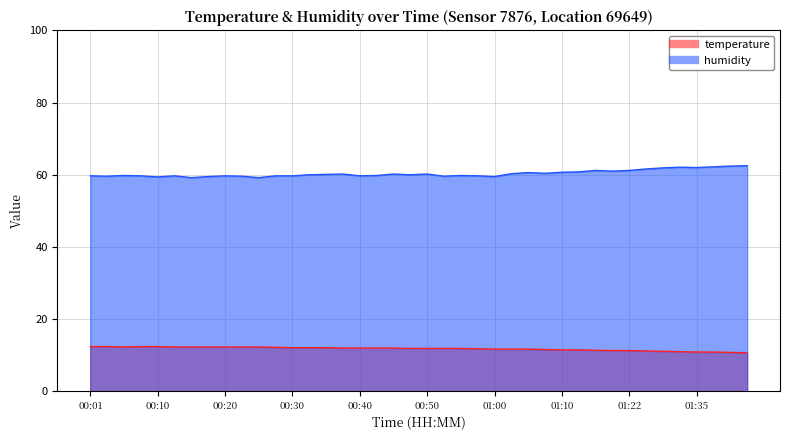

What is the sum of the temperature values at 01:40 and 00:55?

22.7